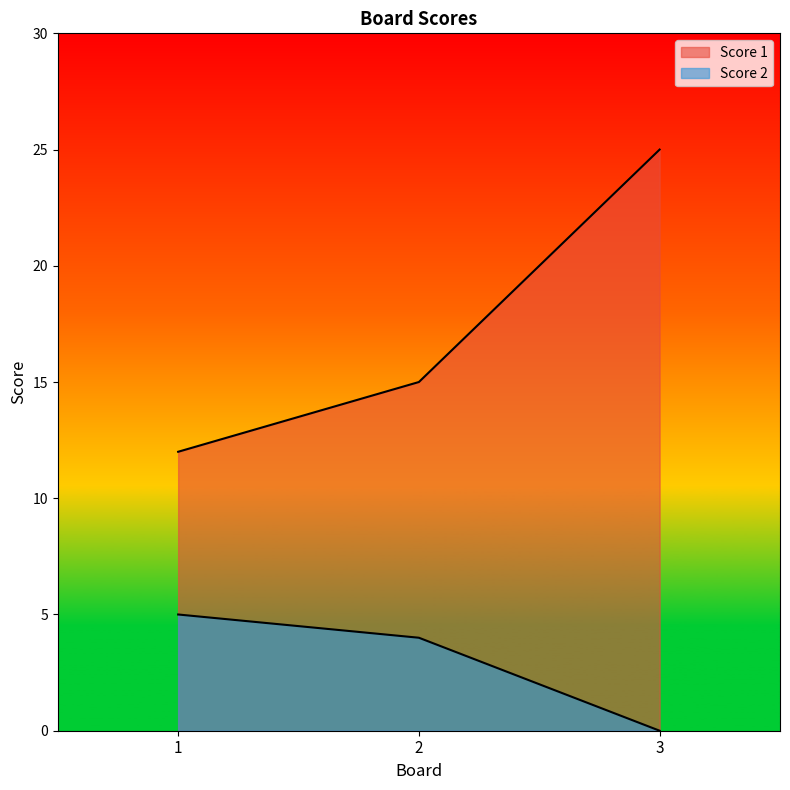

Count the Score 1 values in the range 12 to 25.

3